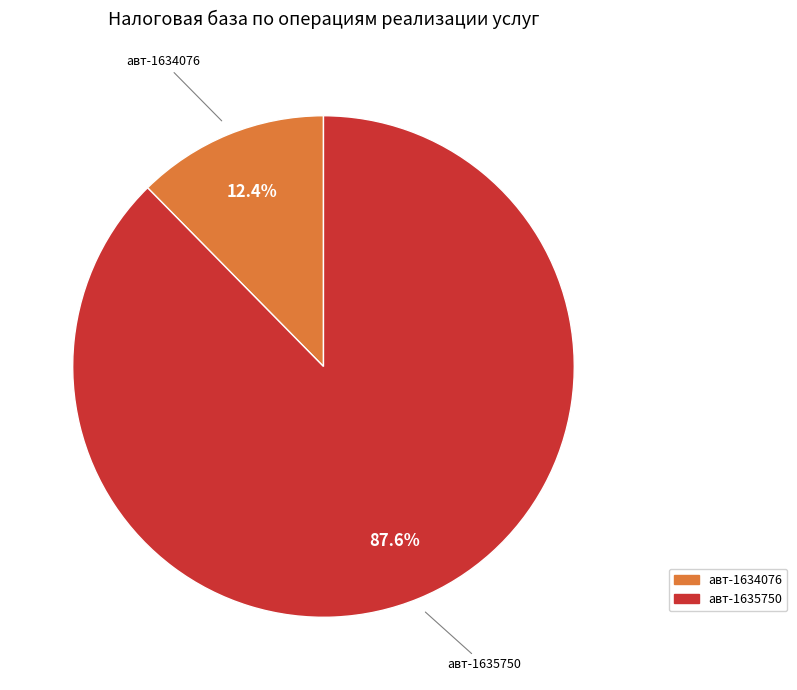

Rank the categories by value from highest to lowest.

авт-1635750, авт-1634076